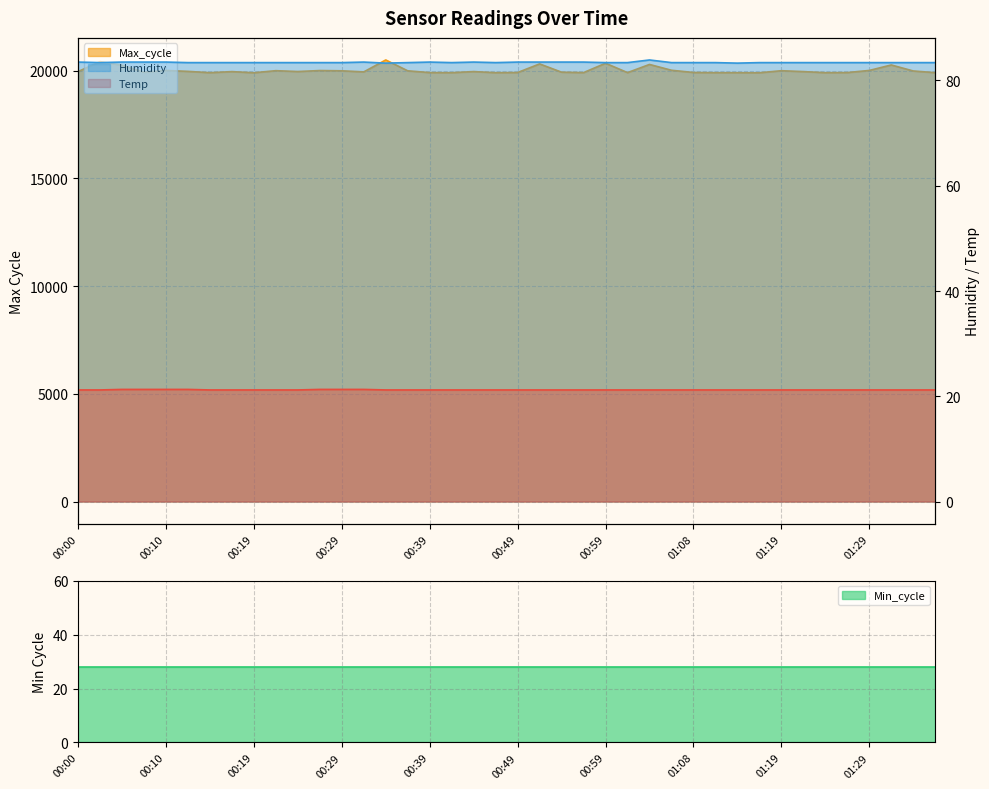

True or false: Max_cycle and Temp intersect in this chart.

False